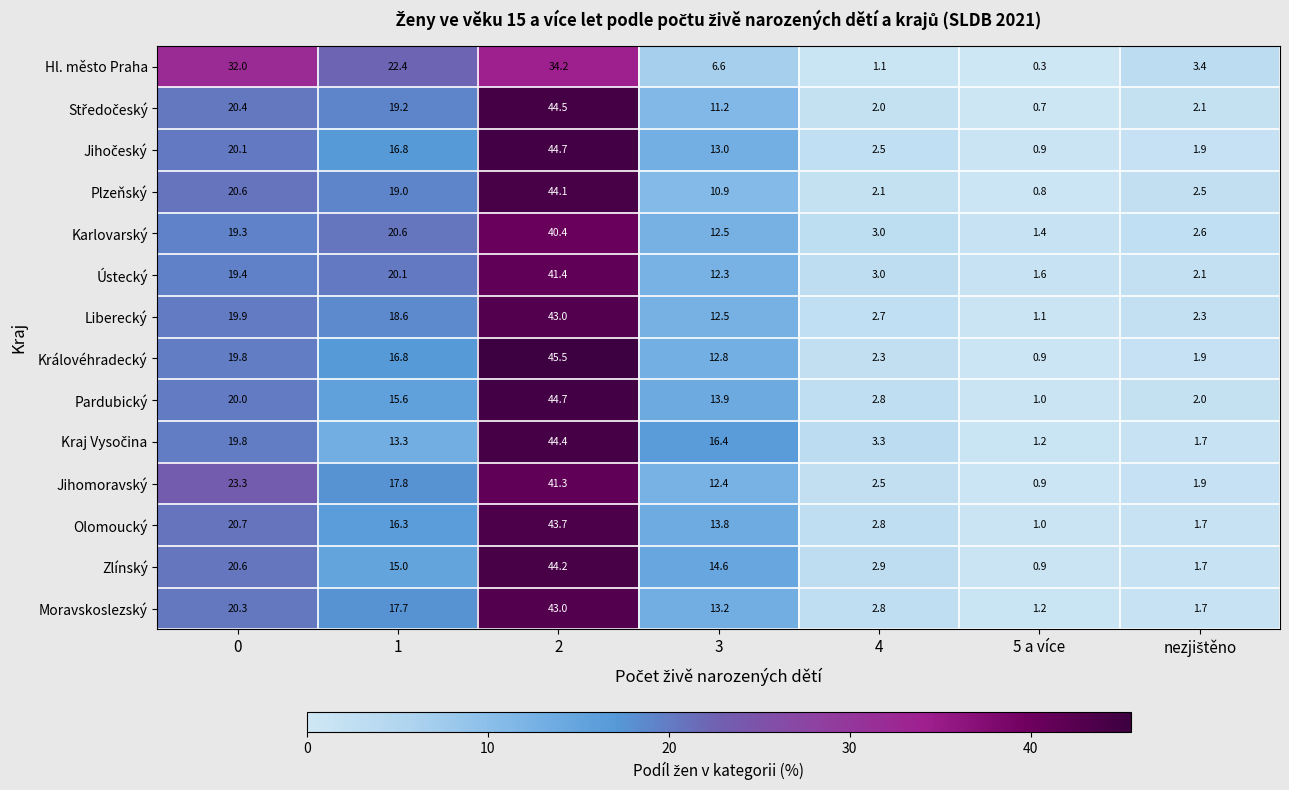

At which category does the chart reach its minimum across all series?

5 a více